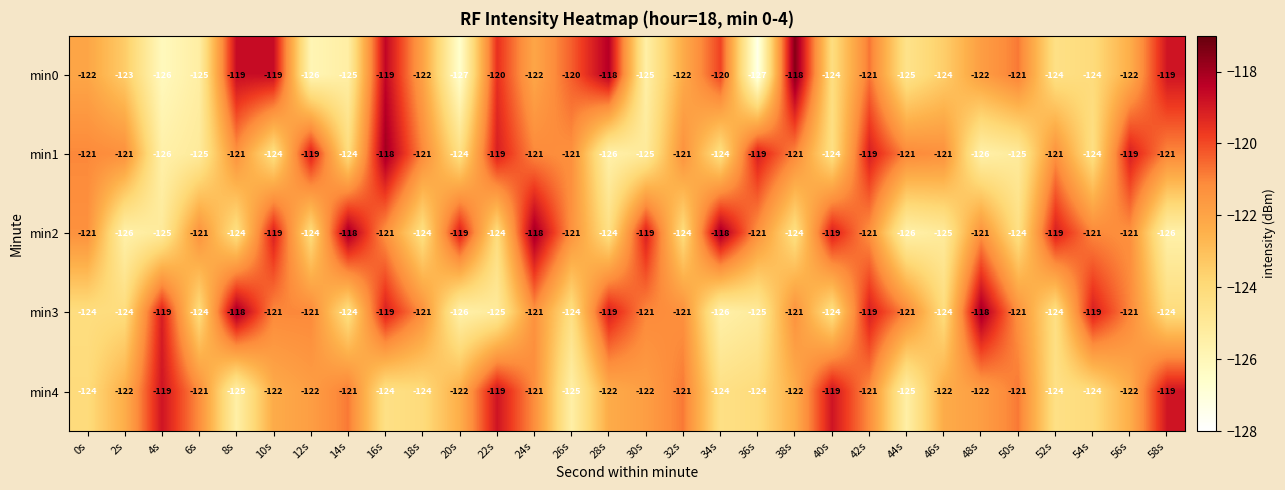

How many data points does each series have?

30